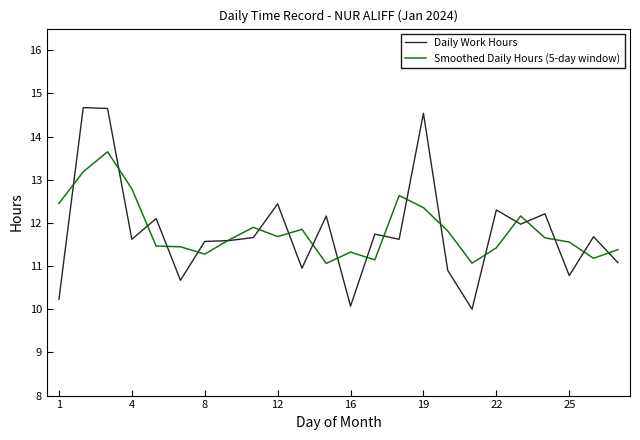

What is the lowest value of the Daily Work Hours series?

10.0